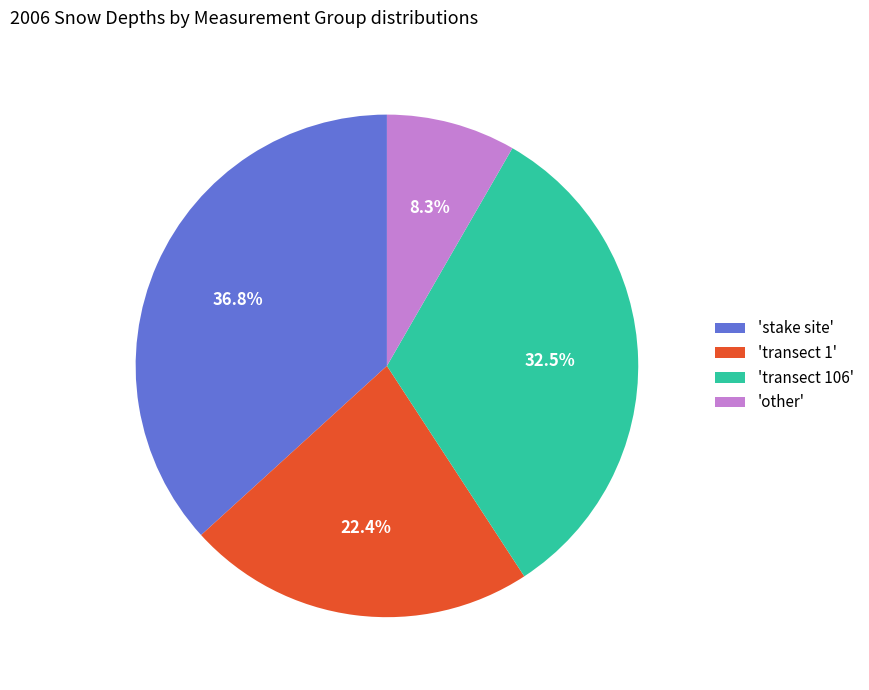

Which slice is the largest?

'stake site'